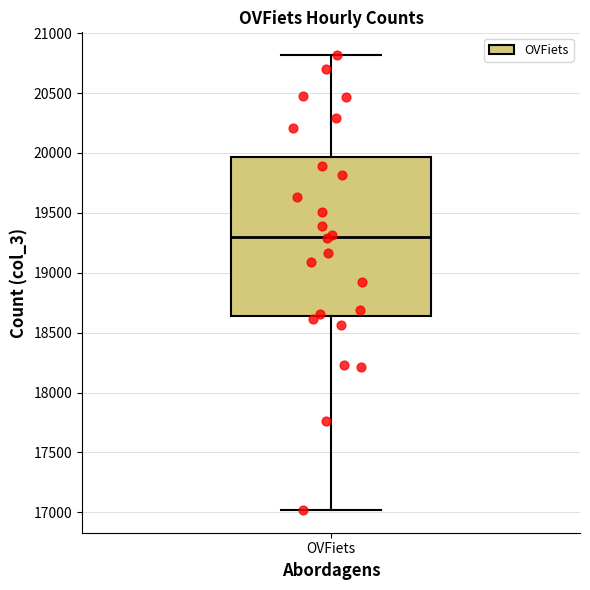

Where is the upper edge of the box for OVFiets on the y-axis? The values are not printed on the chart, so give them approximately, as read against the axis.

19950